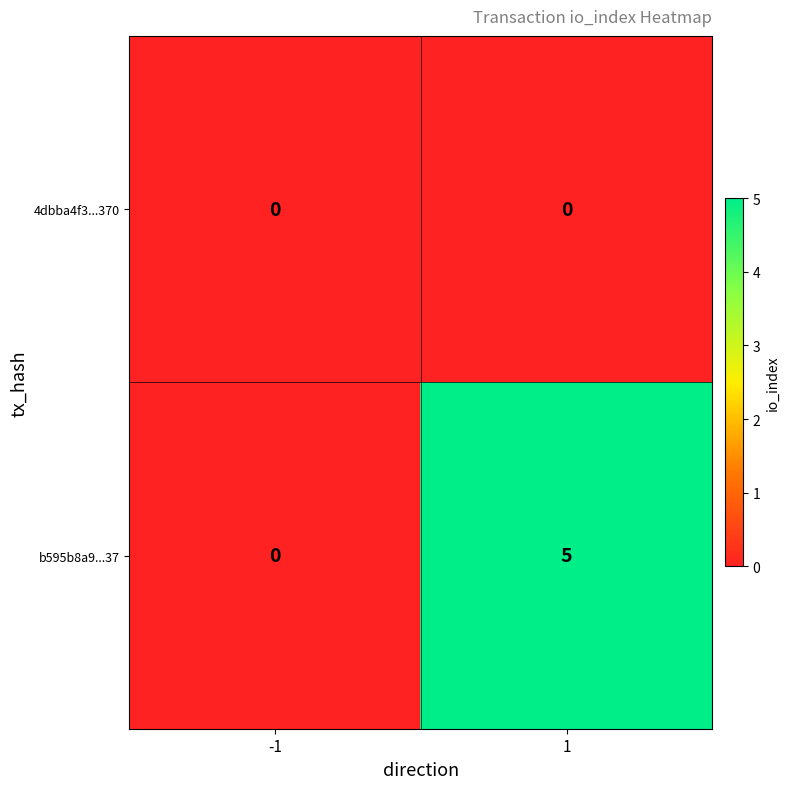

List the series in order of their peak value, lowest first.

4dbba4f3...370, b595b8a9...37